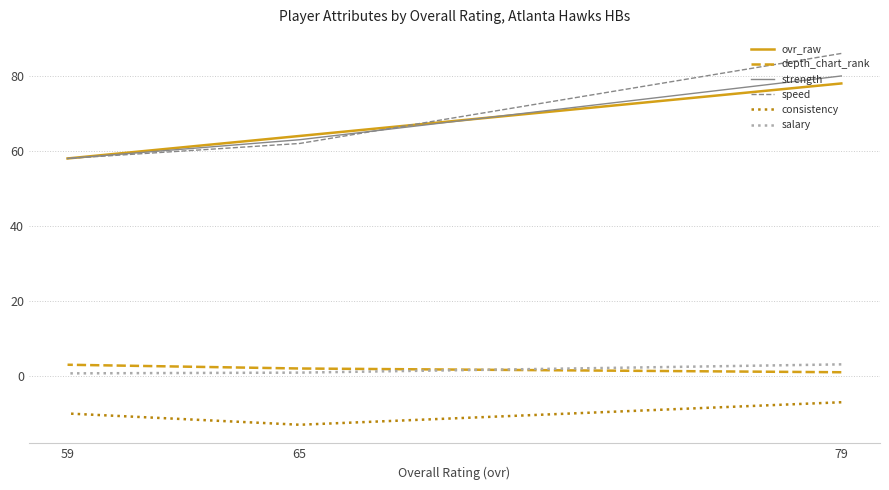

What is the sum of the ovr_raw values at 65 and 79?

142.0